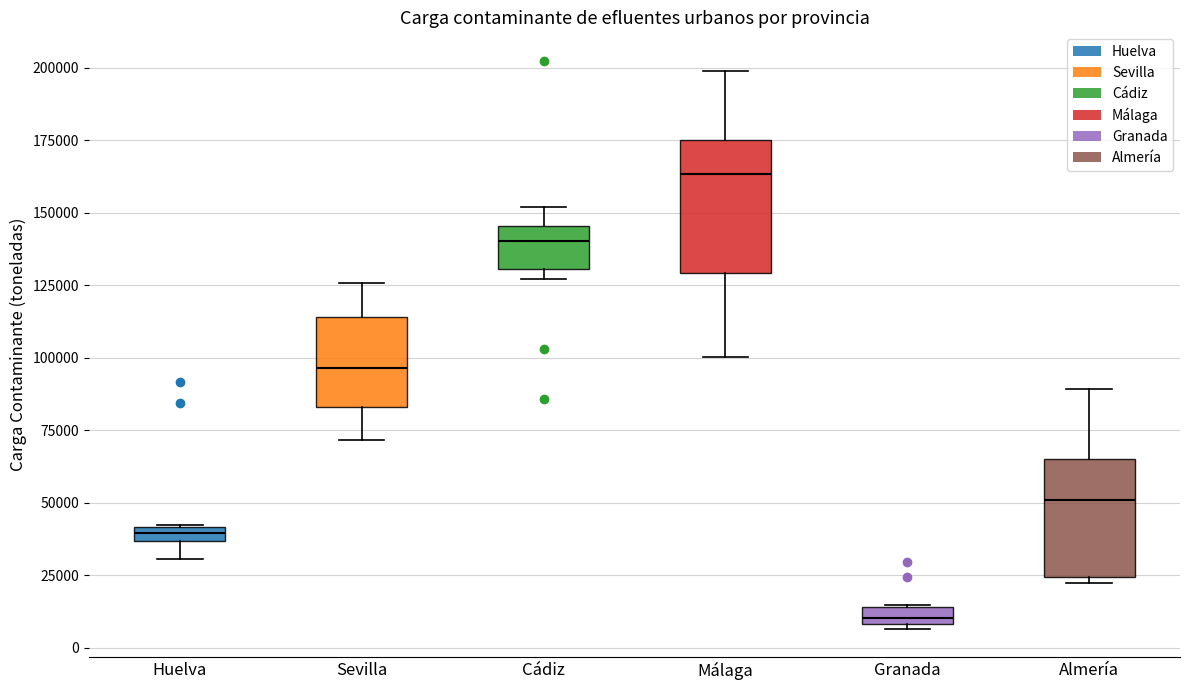

Where is the lower edge of the box for Granada on the y-axis? The values are not printed on the chart, so give them approximately, as read against the axis.

10000